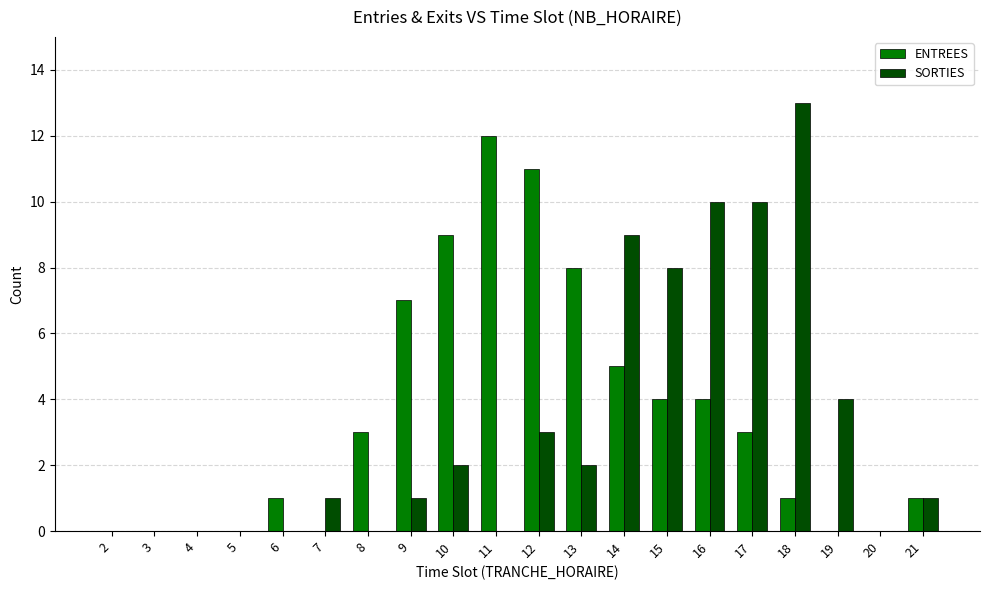

Which series changed the most between 5 and 6?

ENTREES